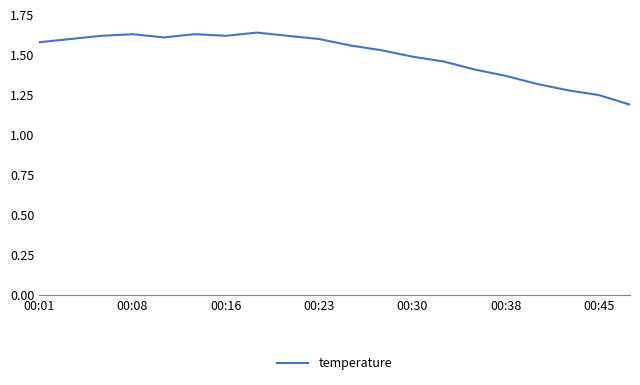

How many series are shown in this chart?

1